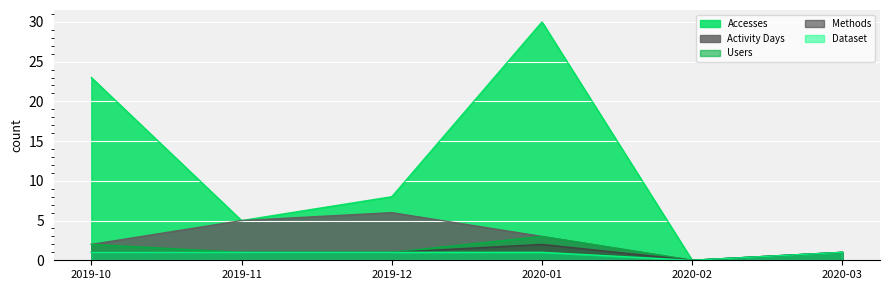

What is the average value of the Users series?

1